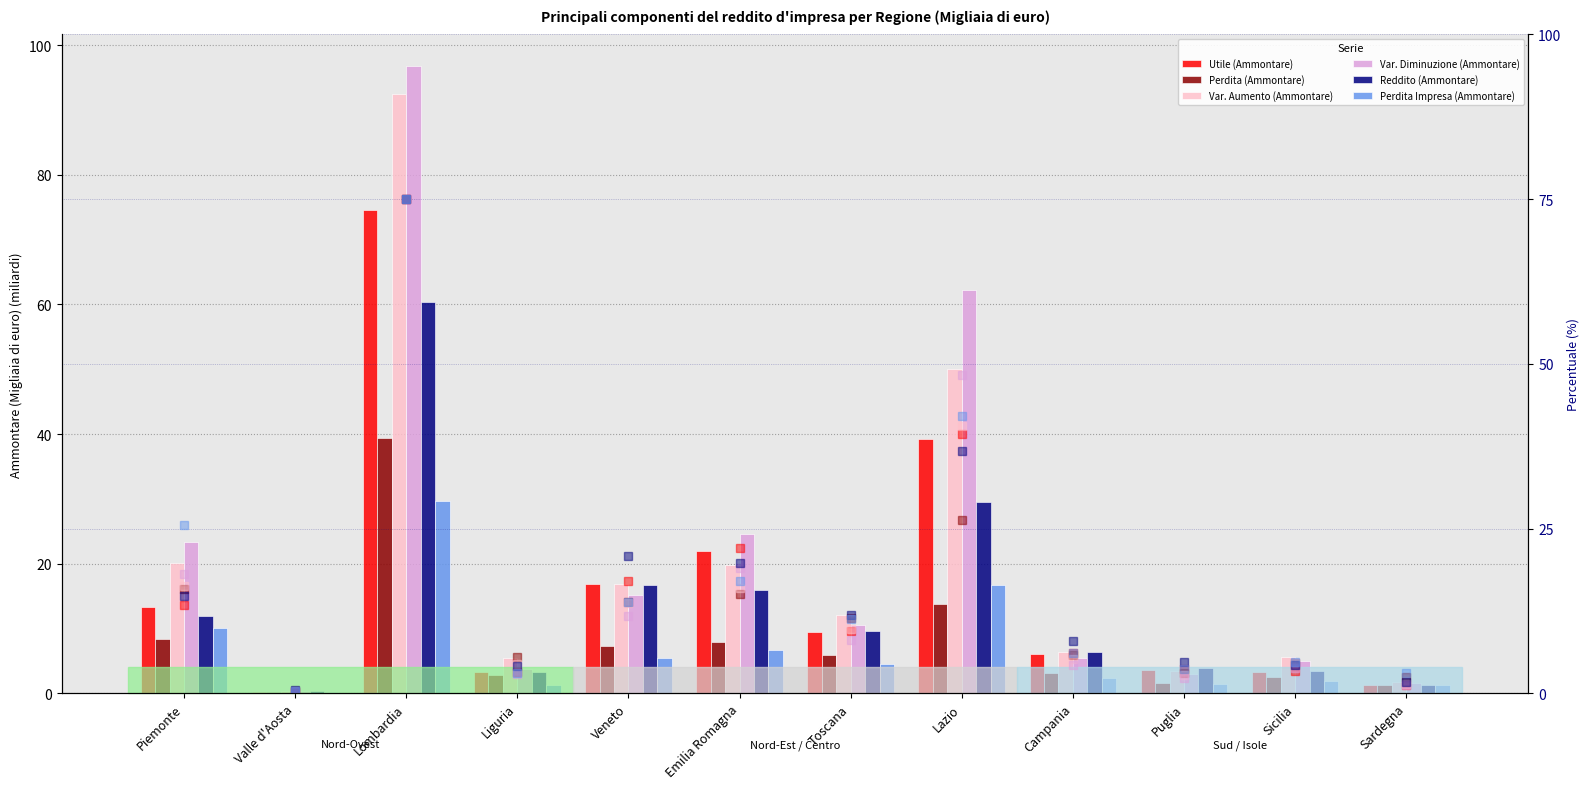

What are all the series names shown in the legend?

Utile (Ammontare), Perdita (Ammontare), Var. Aumento (Ammontare), Var. Diminuzione (Ammontare), Reddito (Ammontare), Perdita Impresa (Ammontare)